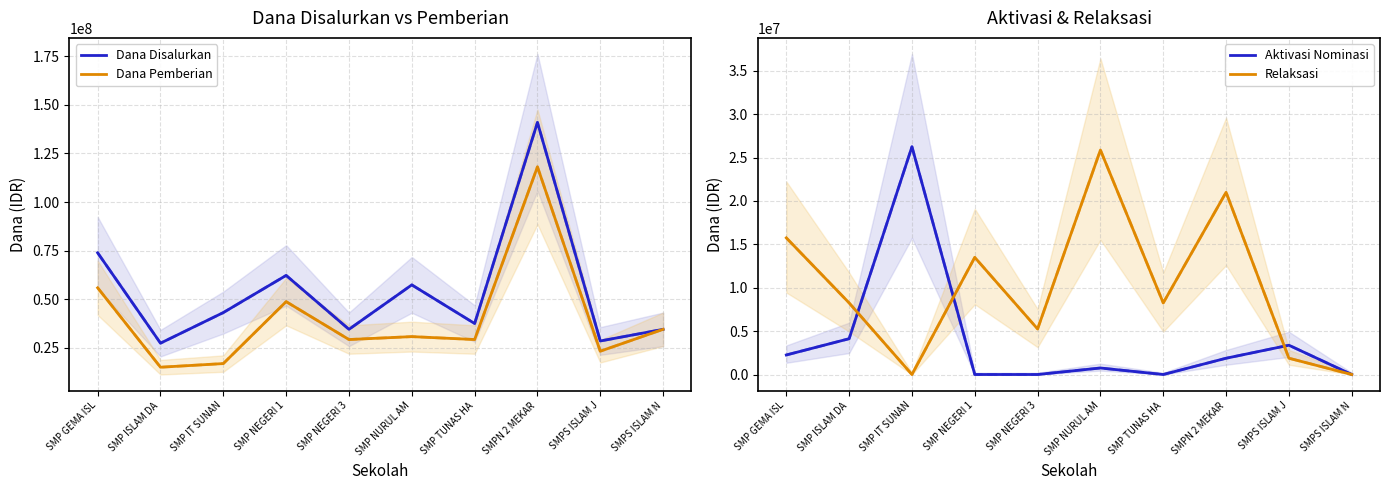

What is the difference between the maximum and minimum values in the Dana Pemberian series?

103125000